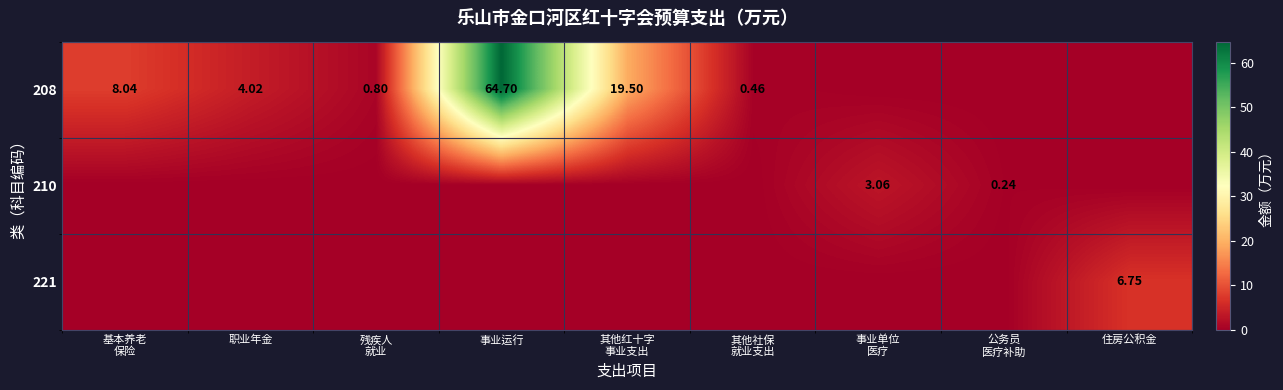

Between 职业年金 and 残疾人 就业, which series saw the biggest shift?

208